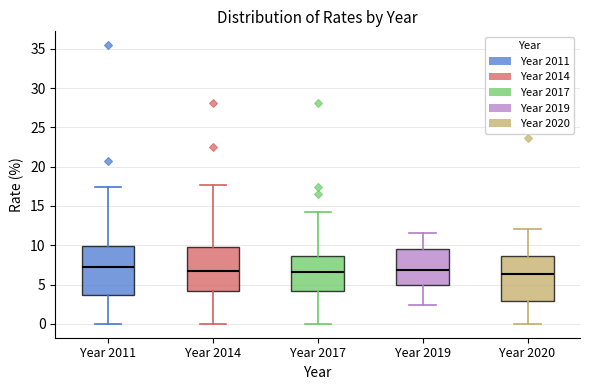

Reading left to right, transcribe this box plot: for each box, give where its median line is, the range the box spans, and where its two whiskers end, as read against the y-axis. The values are not printed on the chart, so give them approximately, as read against the axis.

Year 2011: median 7.0, box 3.5 to 10.0, whiskers 0.0 to 17.5
Year 2014: median 6.5, box 4.0 to 10.0, whiskers 0.0 to 17.5
Year 2017: median 6.5, box 4.0 to 8.5, whiskers 0.0 to 14.5
Year 2019: median 7.0, box 5.0 to 9.5, whiskers 2.5 to 11.5
Year 2020: median 6.5, box 3.0 to 8.5, whiskers 0.0 to 12.0